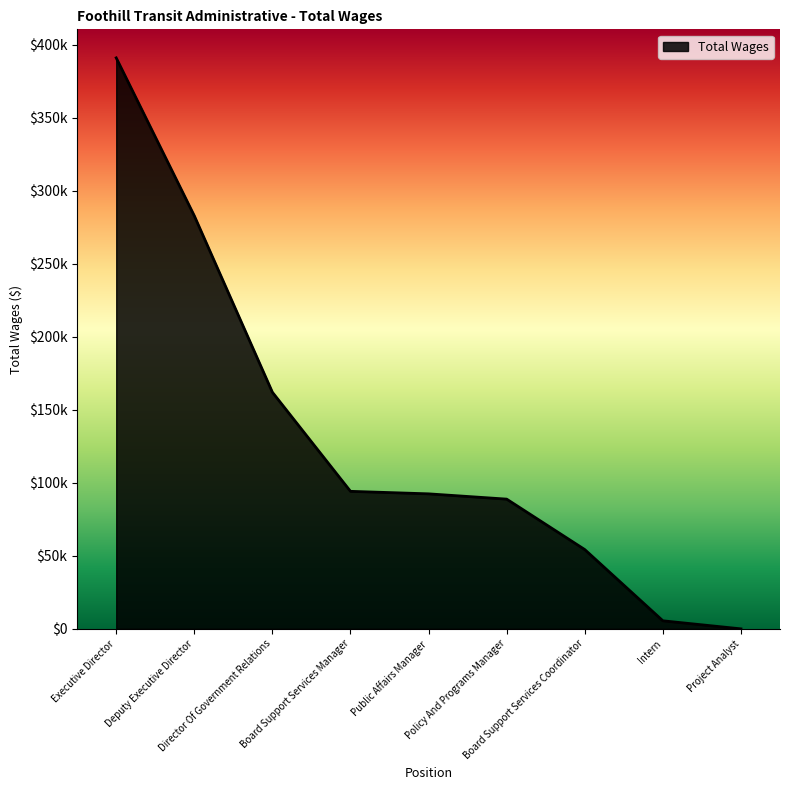

Rank the categories by value from highest to lowest.

Executive Director, Deputy Executive Director, Director Of Government Relations, Board Support Services Manager, Public Affairs Manager, Policy And Programs Manager, Board Support Services Coordinator, Intern, Project Analyst